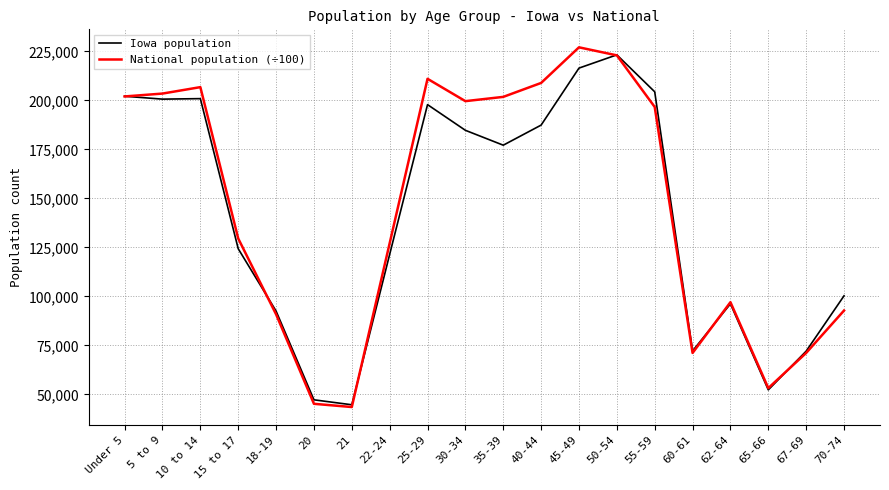

Is the value of National population (÷100) at 62-64 greater than the value of Iowa population at 60-61?

Yes